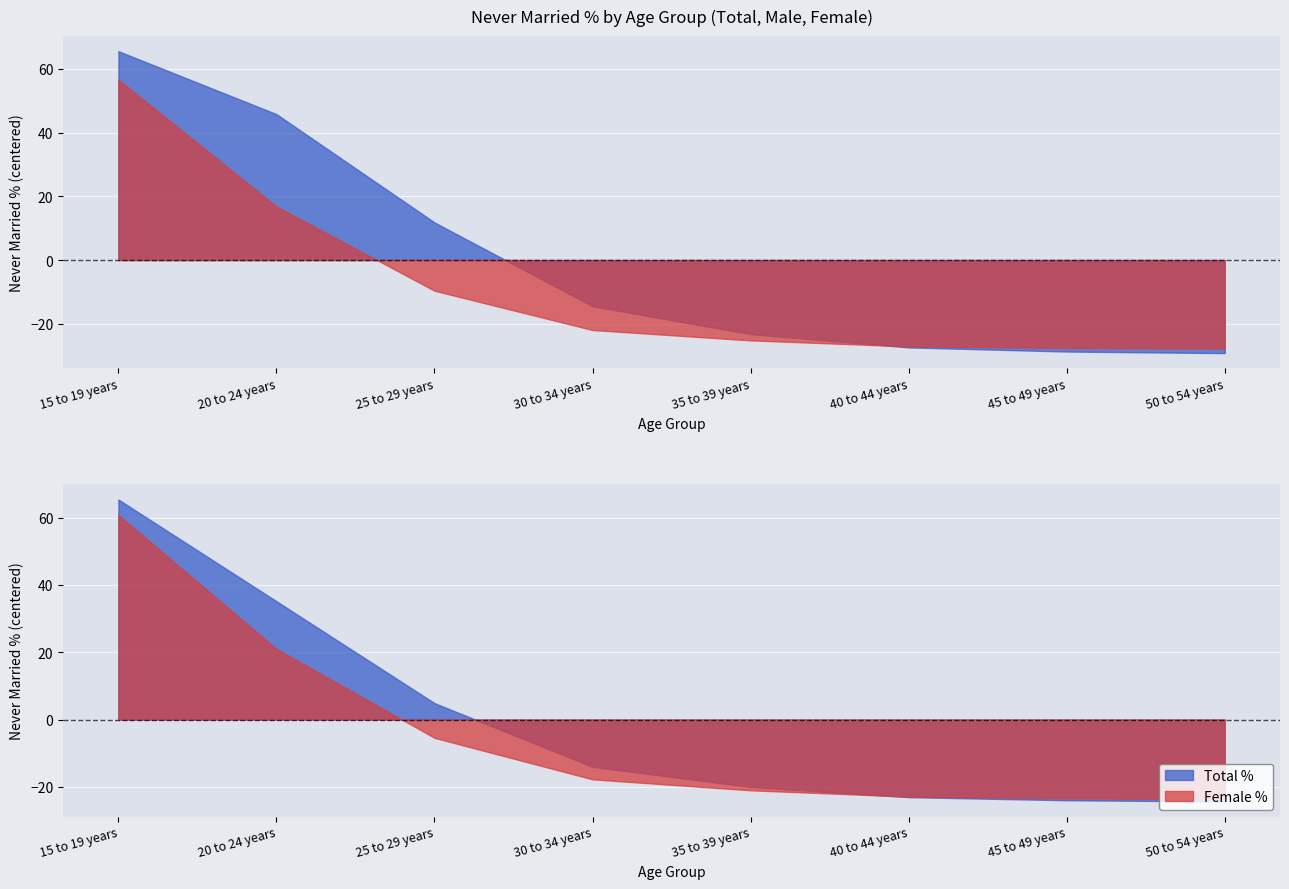

Reading right to left, what are all the values shown in this chart?

Never Married % (Total): 50 to 54 years=4.1	45 to 49 years=4.4	40 to 44 years=5.4	35 to 39 years=8.4	30 to 34 years=14.4	25 to 29 years=33.3	20 to 24 years=63.6	15 to 19 years=93.8
Never Married % (Male): 50 to 54 years=3.4	45 to 49 years=3.9	40 to 44 years=5.2	35 to 39 years=9.4	30 to 34 years=18.1	25 to 29 years=44.4	20 to 24 years=78.4	15 to 19 years=98.1
Never Married % (Female): 50 to 54 years=4.8	45 to 49 years=5.0	40 to 44 years=5.5	35 to 39 years=7.4	30 to 34 years=10.7	25 to 29 years=23.0	20 to 24 years=49.4	15 to 19 years=89.2